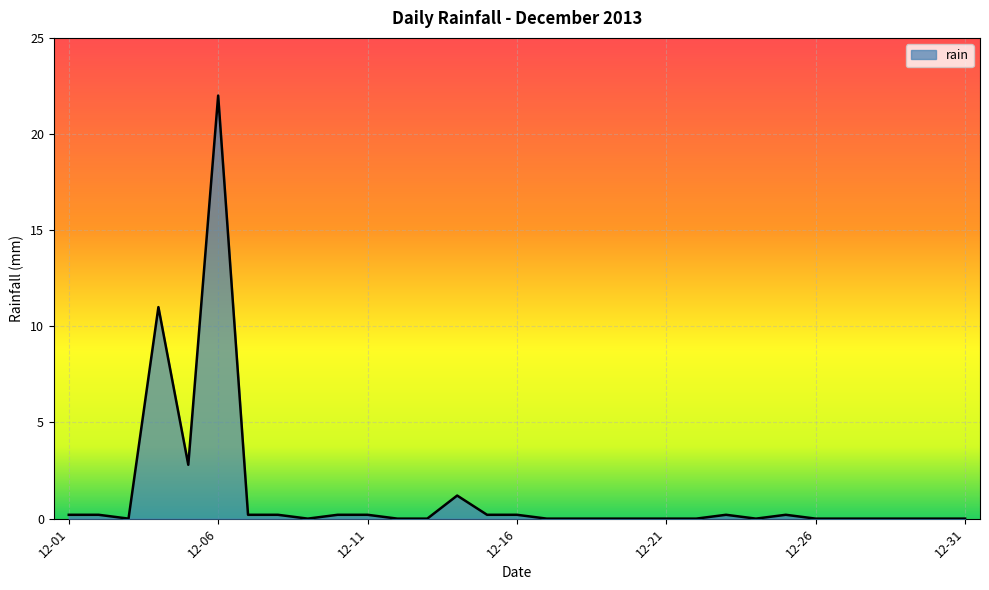

What is the average value?

1.3